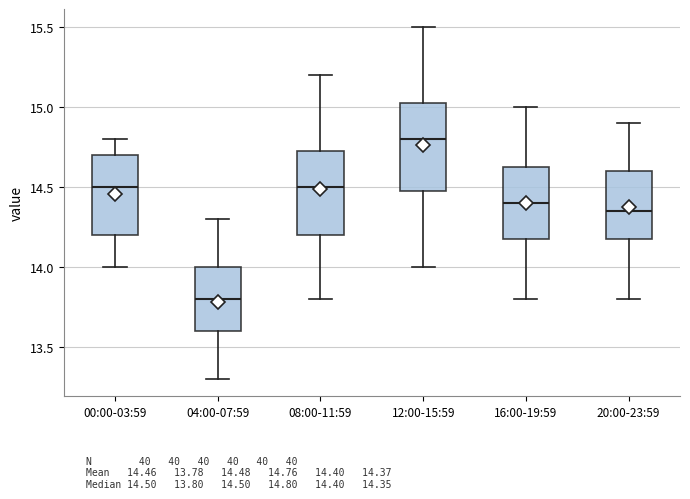

Where is the lower edge of the box for 04:00-07:59 on the y-axis? The values are not printed on the chart, so give them approximately, as read against the axis.

13.60